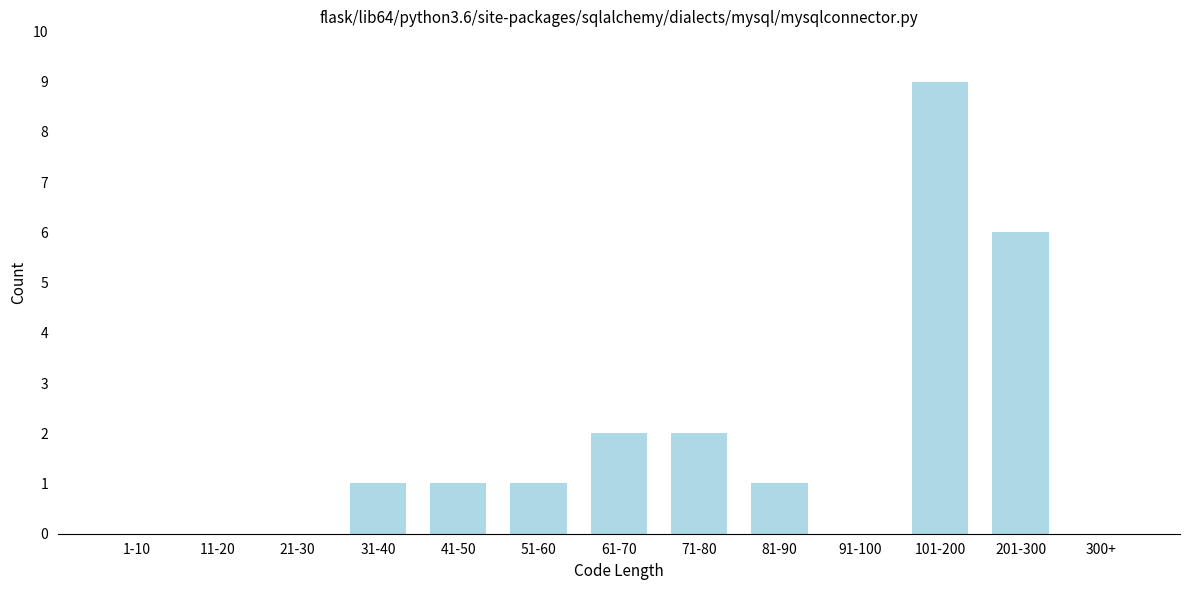

Reading right to left, what are all the values shown in this chart?

300+=0	201-300=6	101-200=9	91-100=0	81-90=1	71-80=2	61-70=2	51-60=1	41-50=1	31-40=1	21-30=0	11-20=0	1-10=0